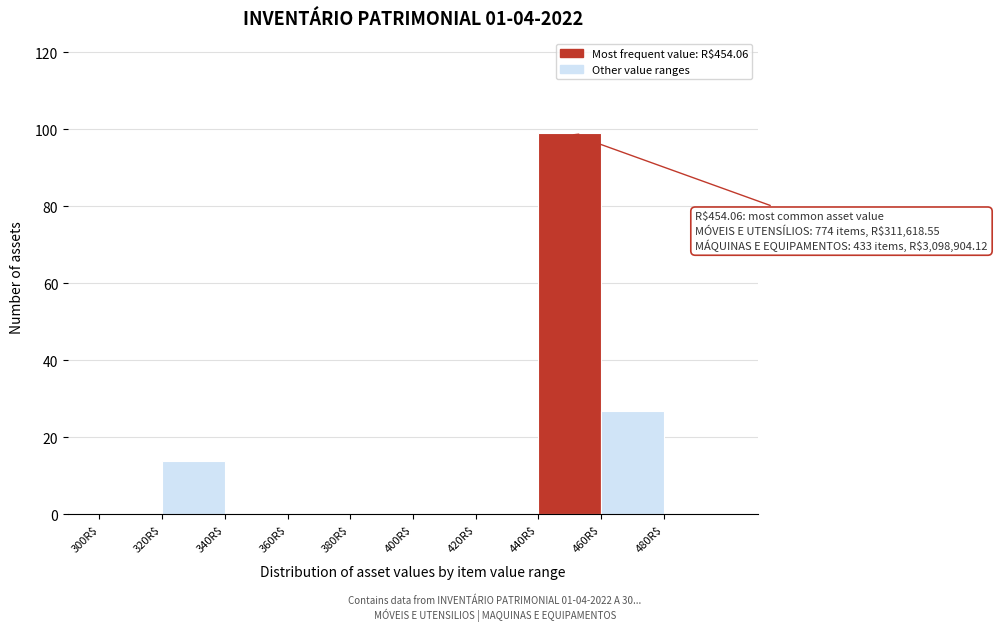

Over which range of the x-axis is the bar tallest?

440 to 460